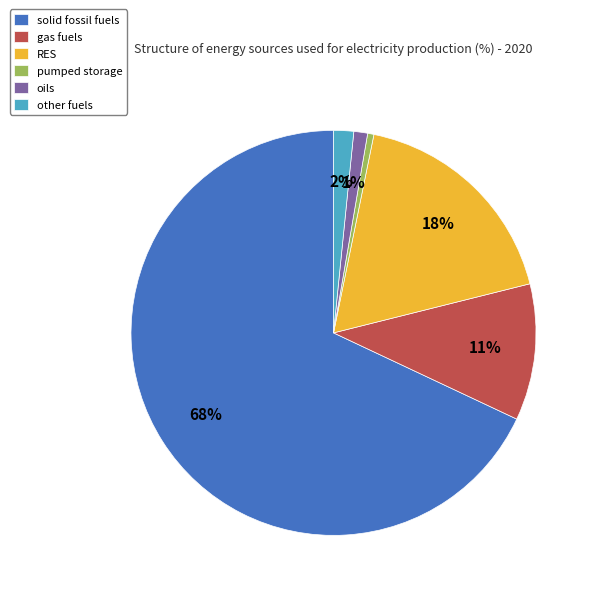

To the nearest percent, what is the average slice percentage?

17%